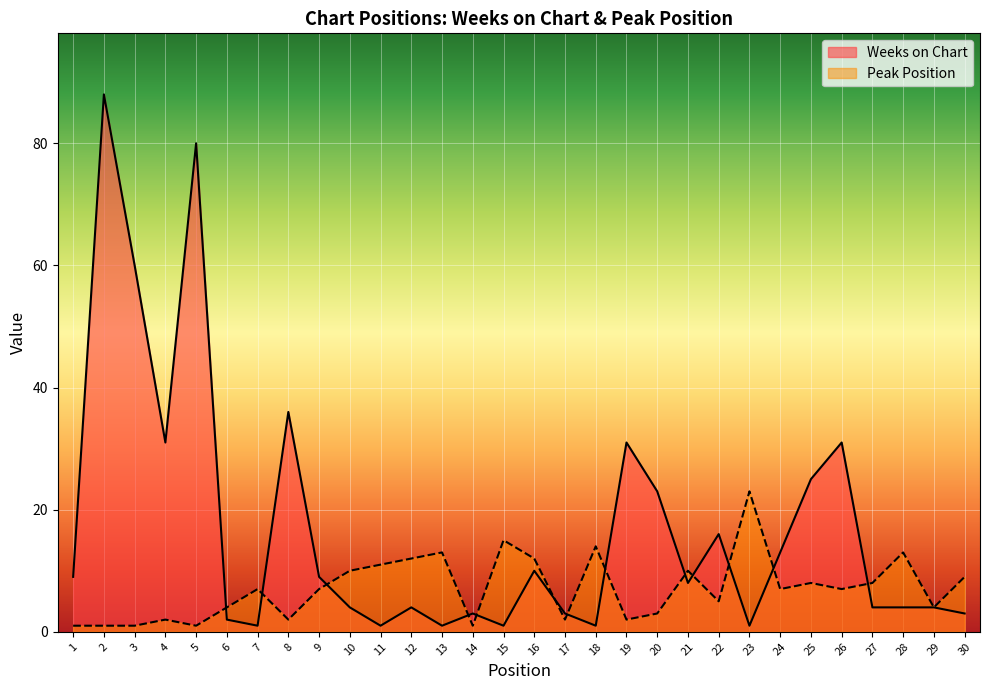

Which label corresponds to the smallest value in the chart?

7